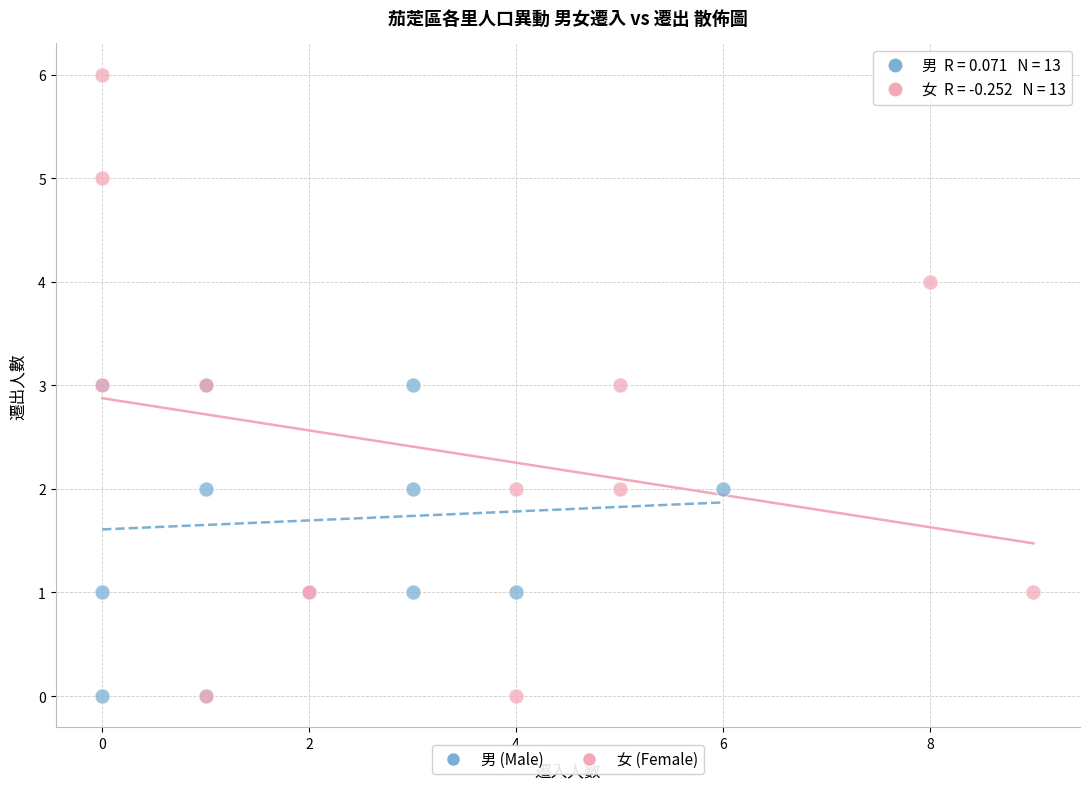

Which series contains the highest Y value?

女 (Female)